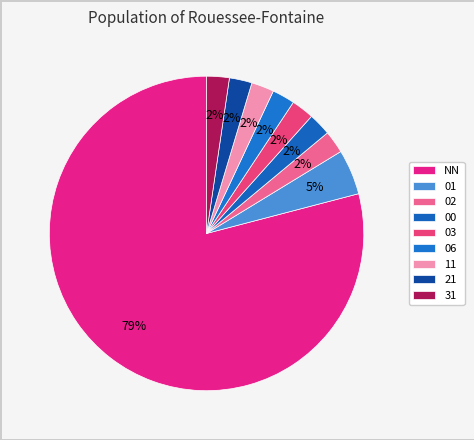

To the nearest percent, what is the average slice percentage?

11%